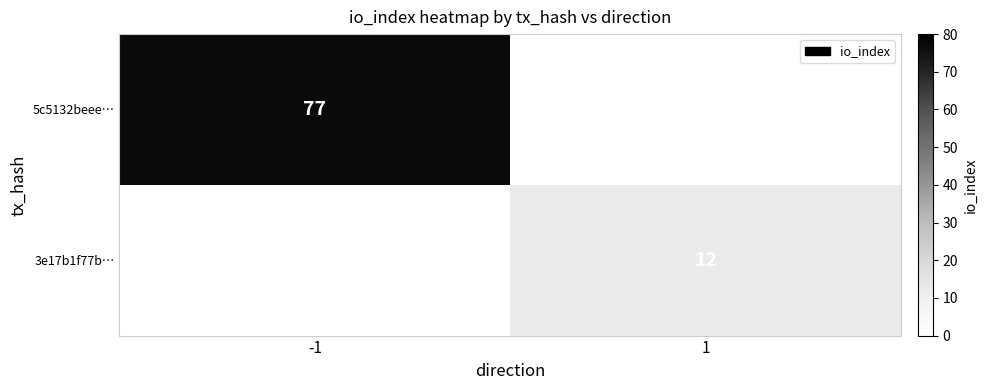

How many data points does each series have?

2